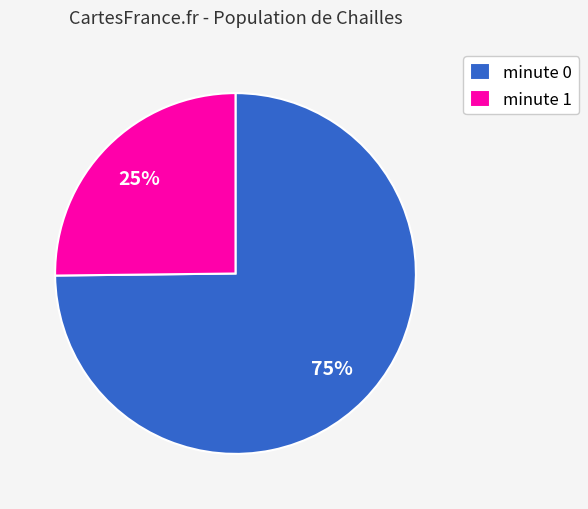

Approximately how many times larger is the value at minute 1 compared to minute 0?

0.3